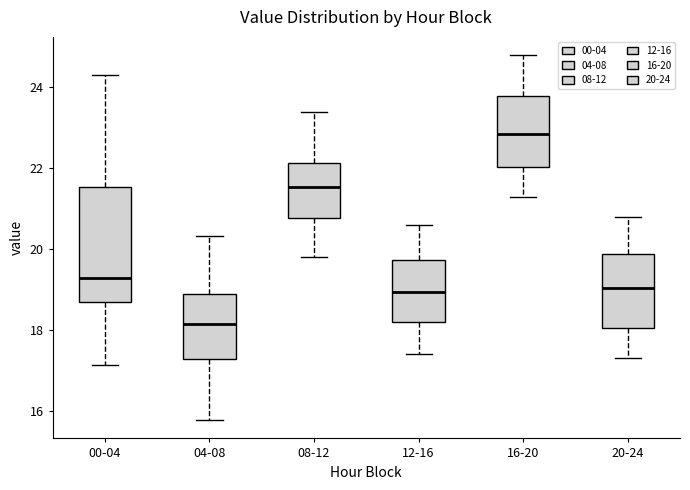

Reading left to right, read every box against the y-axis: the position of its median line, the range the box covers, and the ends of its whiskers. The values are not printed on the chart, so give them approximately, as read against the axis.

00-04: median 19.2, box 18.6 to 21.6, whiskers 17.2 to 24.4
04-08: median 18.2, box 17.2 to 19.0, whiskers 15.8 to 20.4
08-12: median 21.6, box 20.8 to 22.2, whiskers 19.8 to 23.4
12-16: median 19.0, box 18.2 to 19.8, whiskers 17.4 to 20.6
16-20: median 22.8, box 22.0 to 23.8, whiskers 21.4 to 24.8
20-24: median 19.0, box 18.0 to 19.8, whiskers 17.4 to 20.8